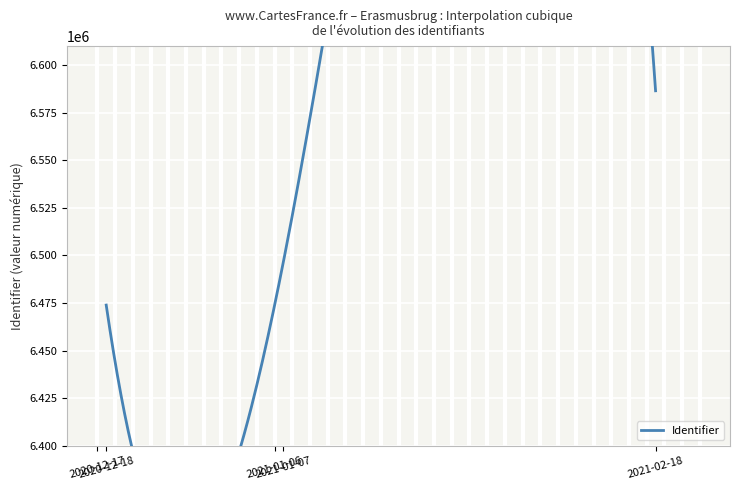

List the labels in order of value, largest first.

2021-02-18, 2021-01-07, 2020-12-18, 2021-01-06, 2020-12-17